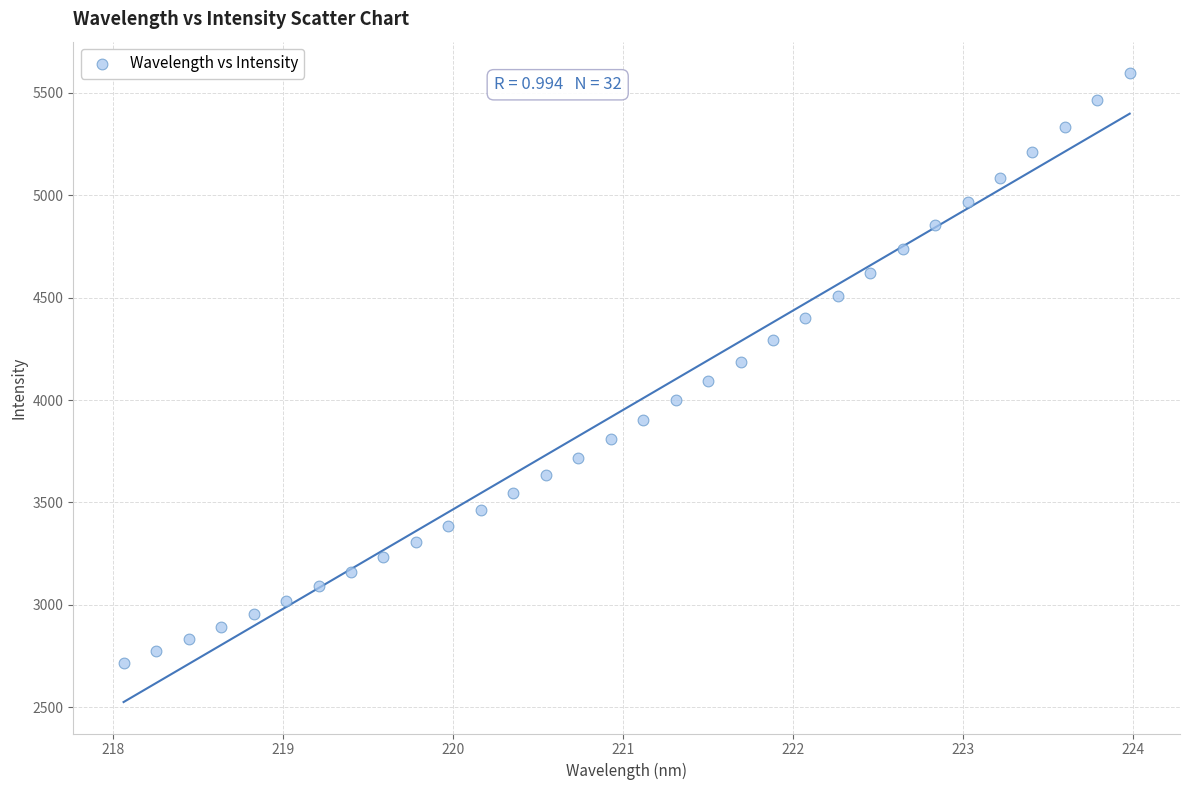

What is the range of X values (max minus min)?

5.9